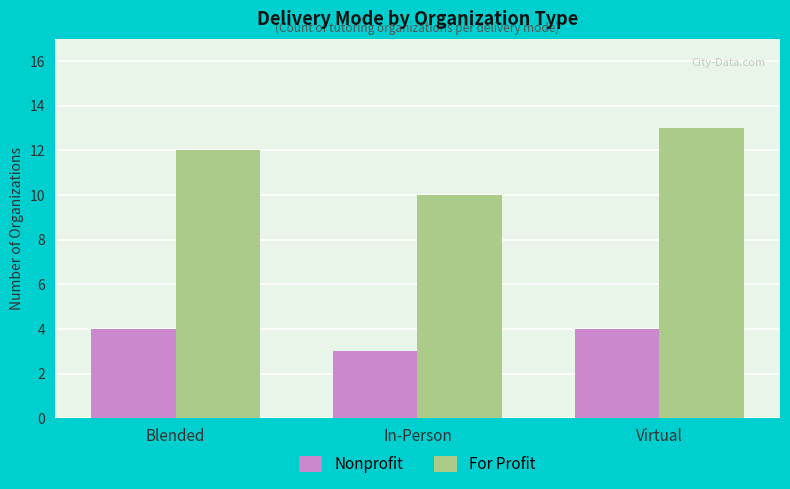

Reading left to right, list all the values displayed in this chart.

Nonprofit: 4	3	4
For Profit: 12	10	13